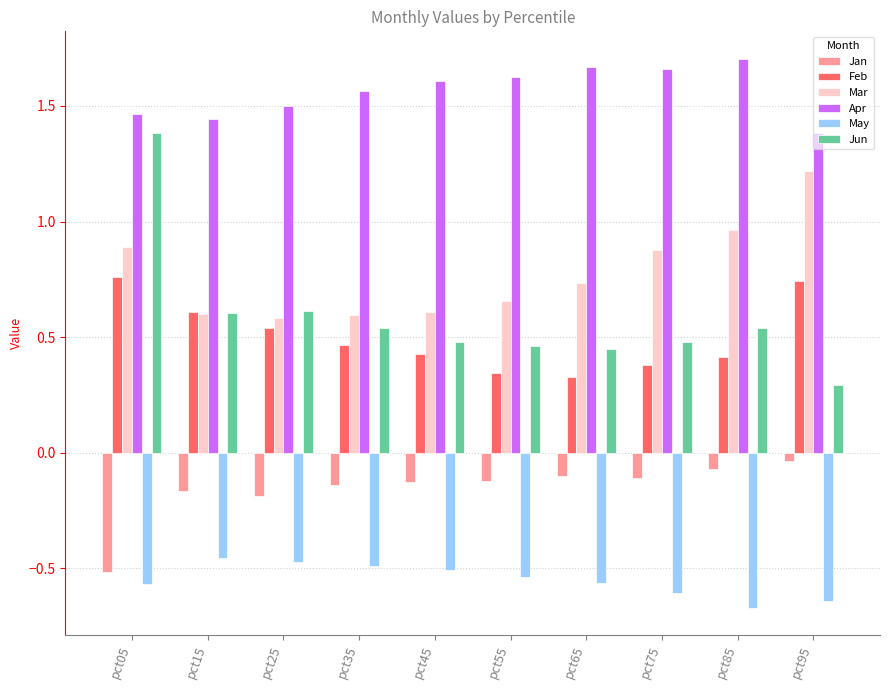

At which category is the sum across all series the highest?

pct05